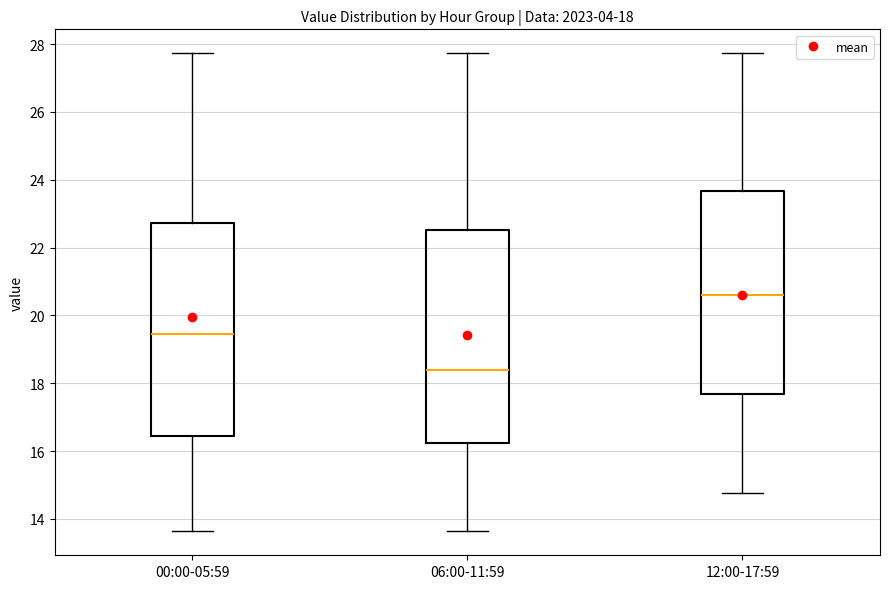

Which box has the lowest median line?

06:00-11:59